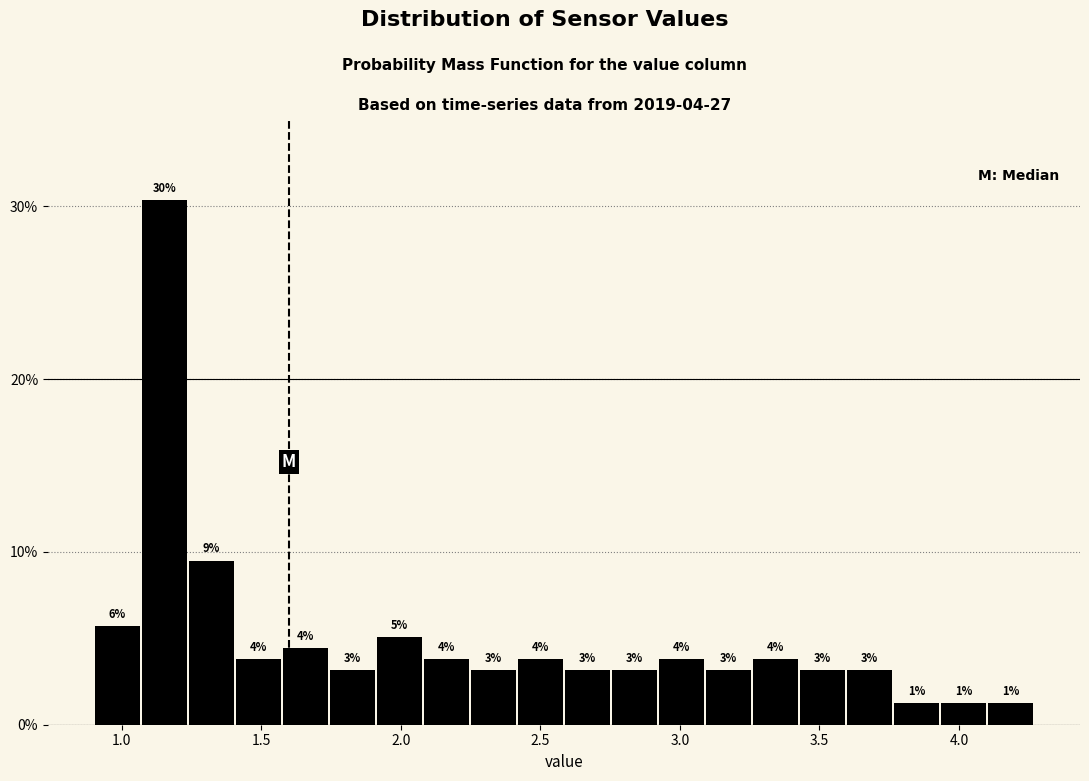

Around what value on the x-axis is the tallest bar? Give the approximate position of its centre, as read against the axis.

1.15